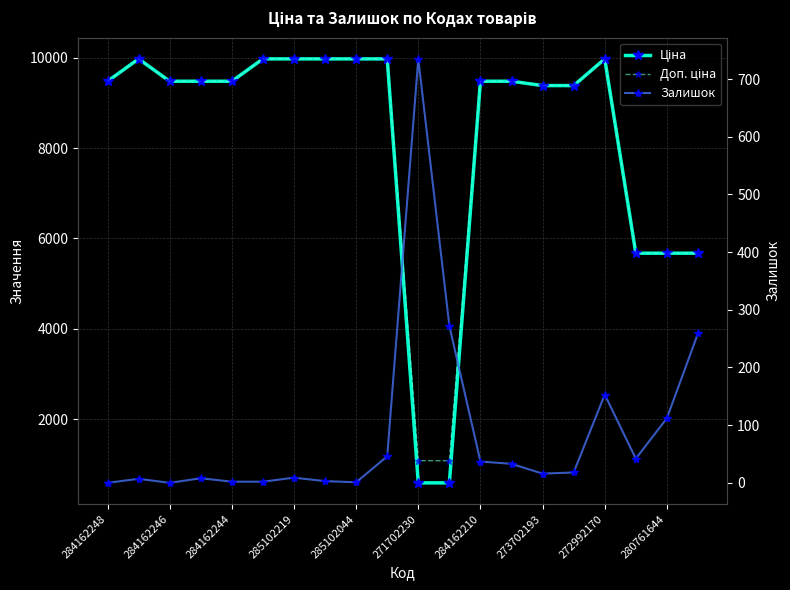

What is the difference between the highest and lowest values at 13?

9447.1